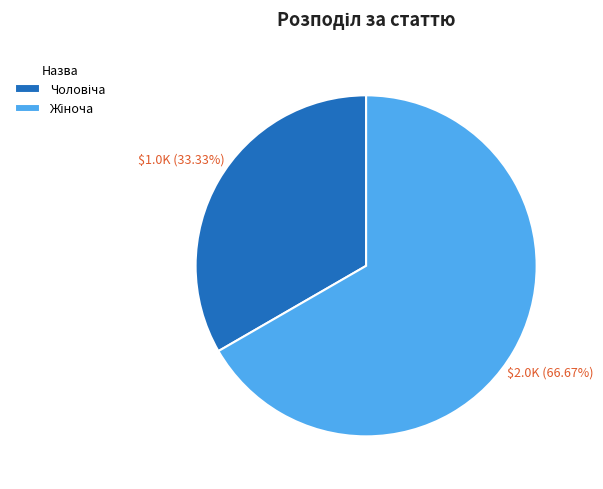

How many segments does this pie chart have?

2